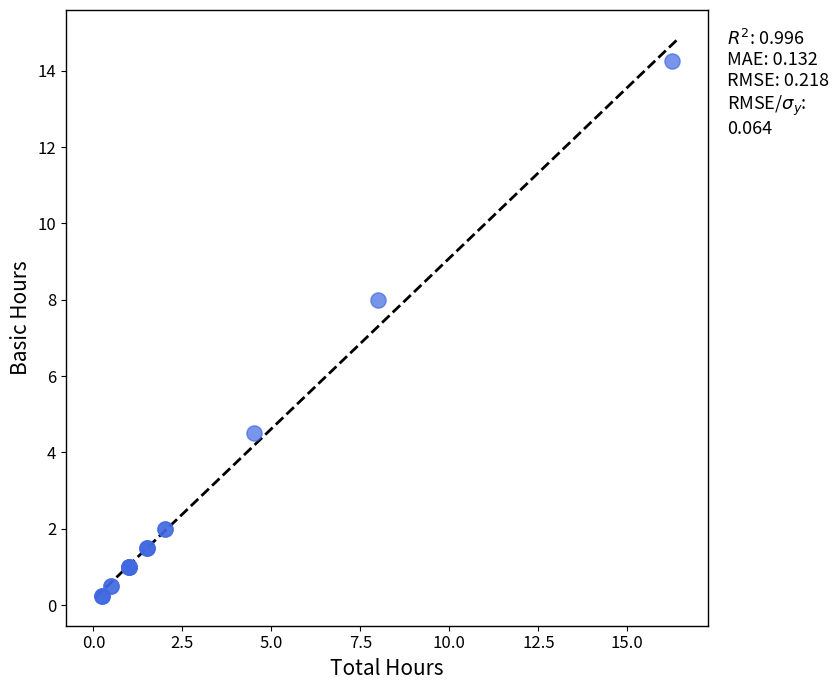

What Y value in the scatter plot is closest to 7?

8.0